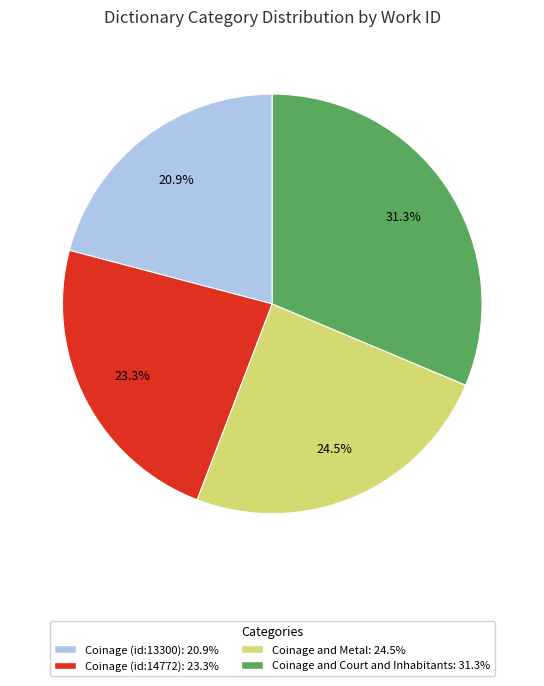

Is there a majority slice in this chart?

No